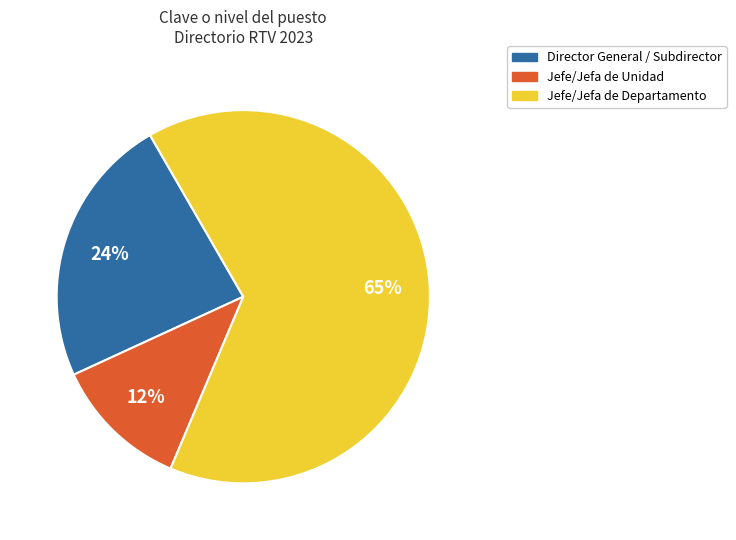

Is there a majority slice in this chart?

Yes